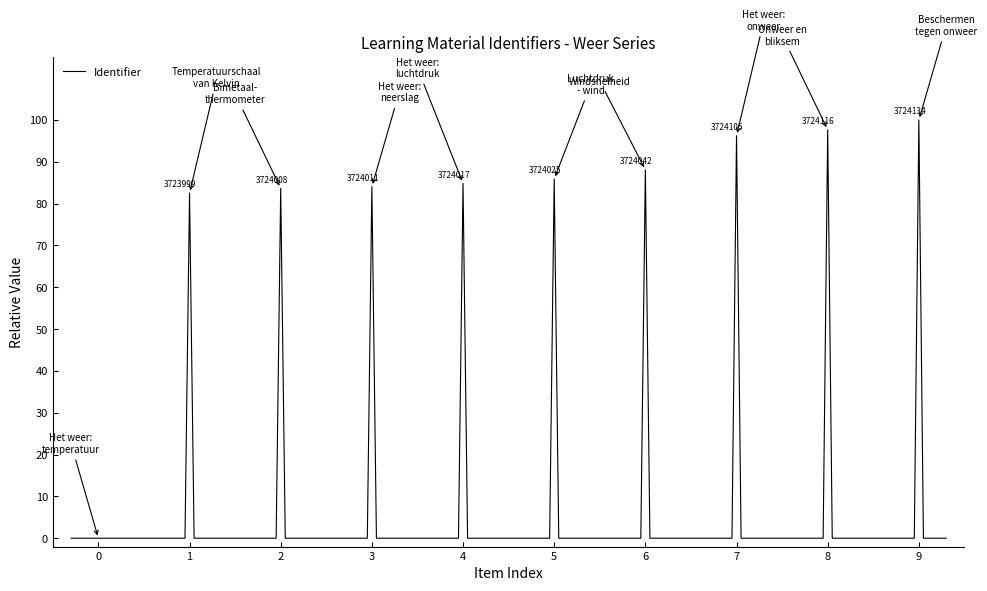

What is the maximum value shown in the chart?

100.0